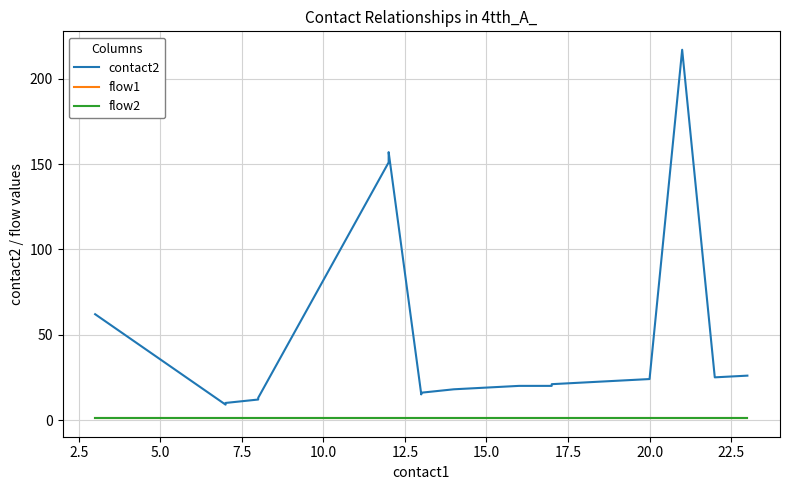

True or false: flow1 and contact2 intersect in this chart.

False